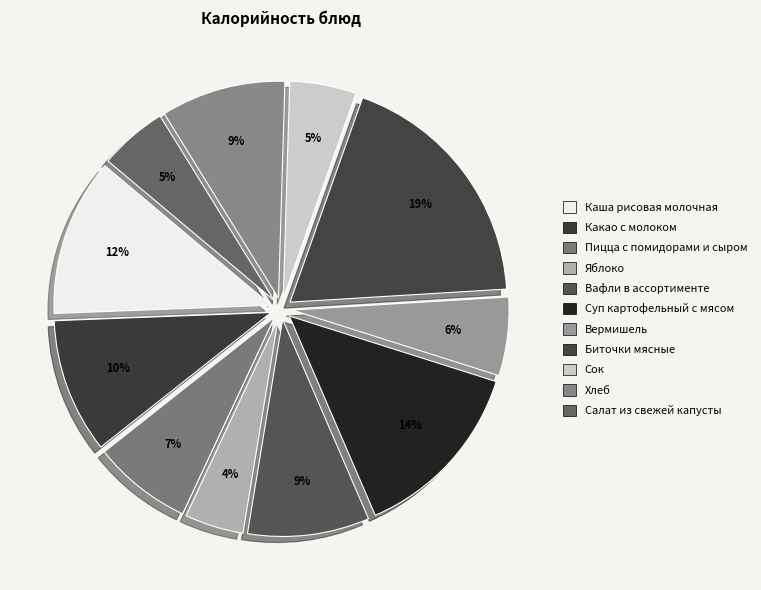

What is the change in value from Каша рисовая молочная to Какао с молоком?

-25.6